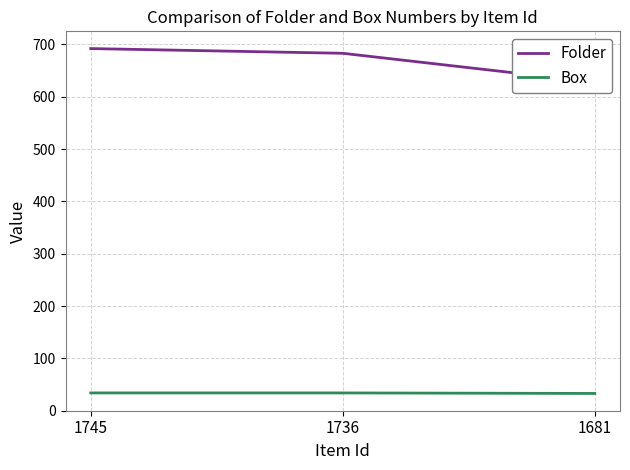

Which series has the largest range (max minus min)?

Folder